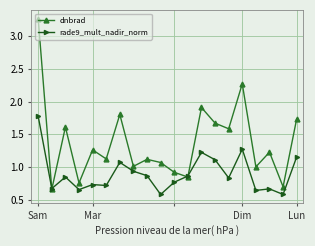

Which series has the largest total across all categories?

dnbrad